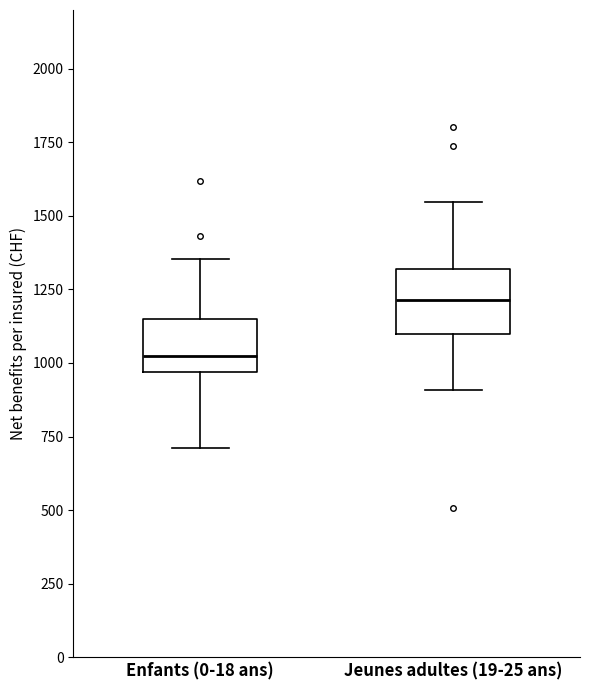

Reading left to right, transcribe this box plot: for each box, give where its median line is, the range the box spans, and where its two whiskers end, as read against the y-axis. The values are not printed on the chart, so give them approximately, as read against the axis.

Enfants (0-18 ans): median 1000, box 950 to 1150, whiskers 700 to 1350
Jeunes adultes (19-25 ans): median 1200, box 1100 to 1300, whiskers 900 to 1550